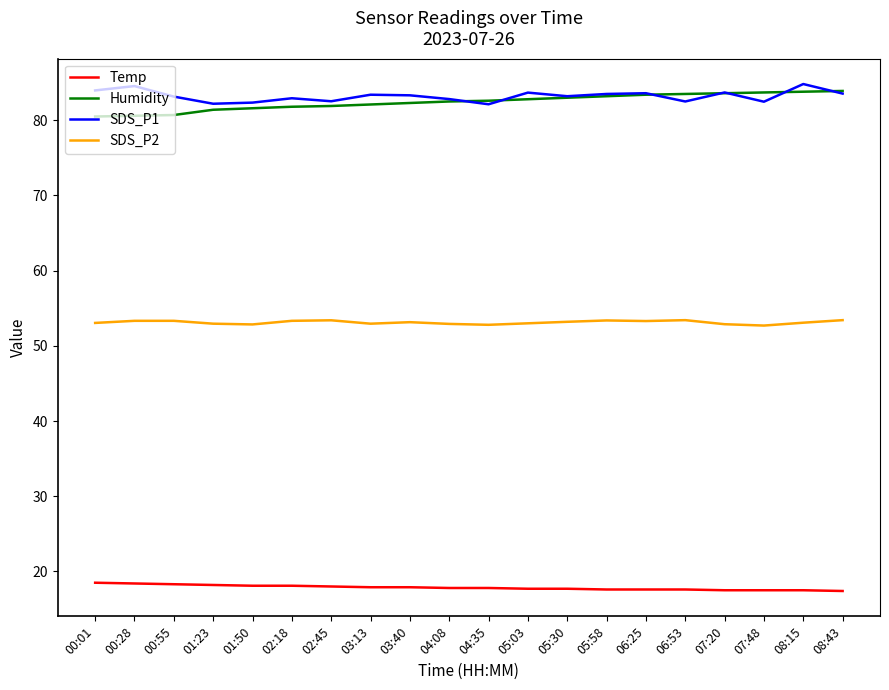

Does the chart display data point markers on the line(s)?

No